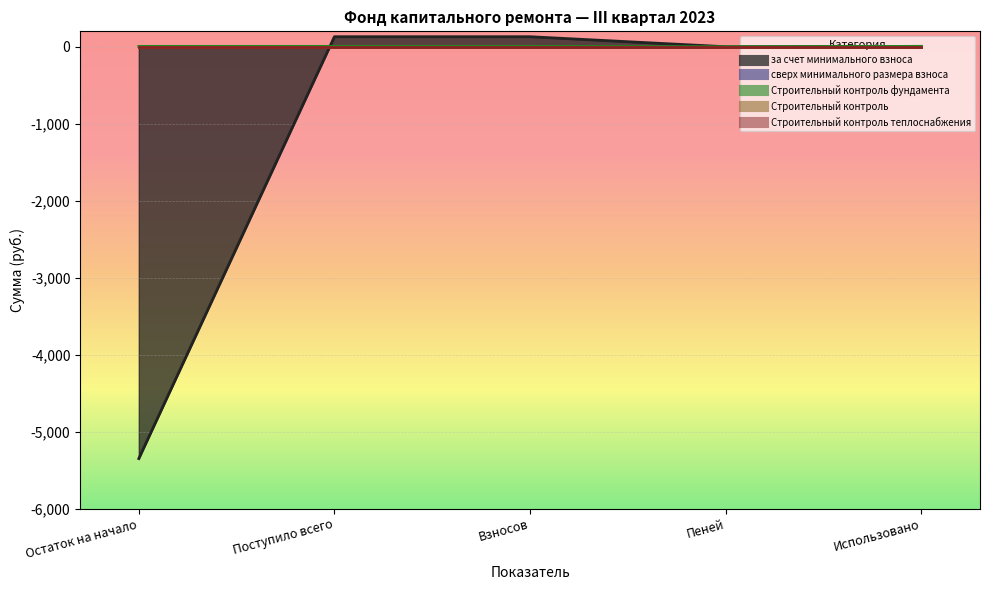

How many times do Строительный контроль теплоснабжения and за счет минимального взноса cross each other?

1